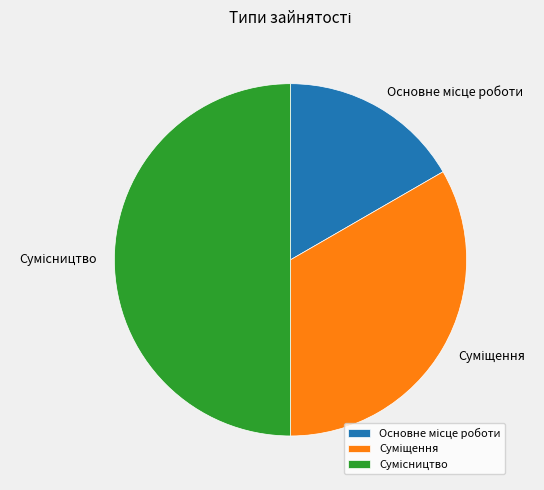

Count the number of slices in the pie.

3